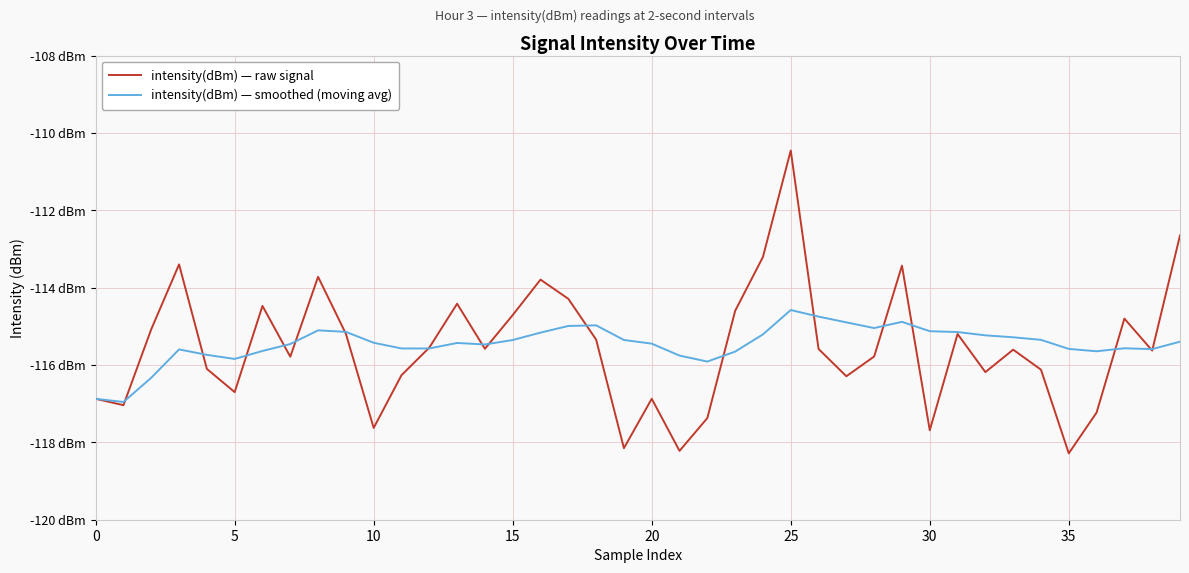

List the series in order of their overall mean, lowest first.

intensity(dBm) — raw signal, intensity(dBm) — smoothed (moving avg)